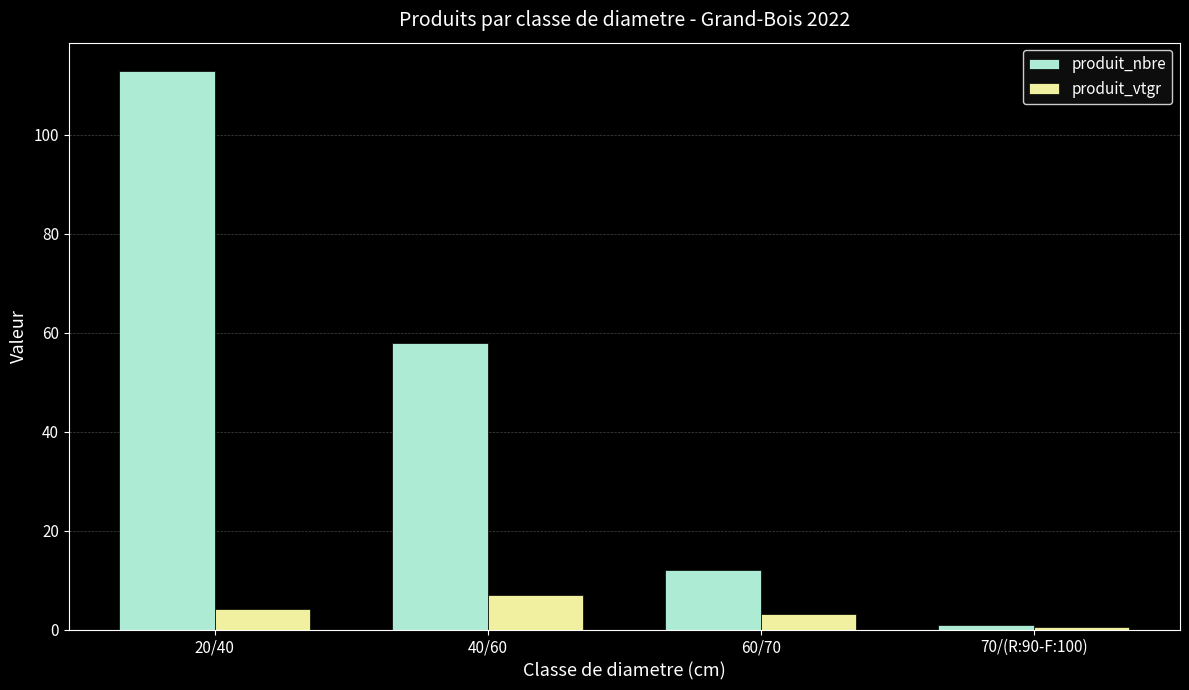

Which category has the highest value in the produit_vtgr series?

40/60